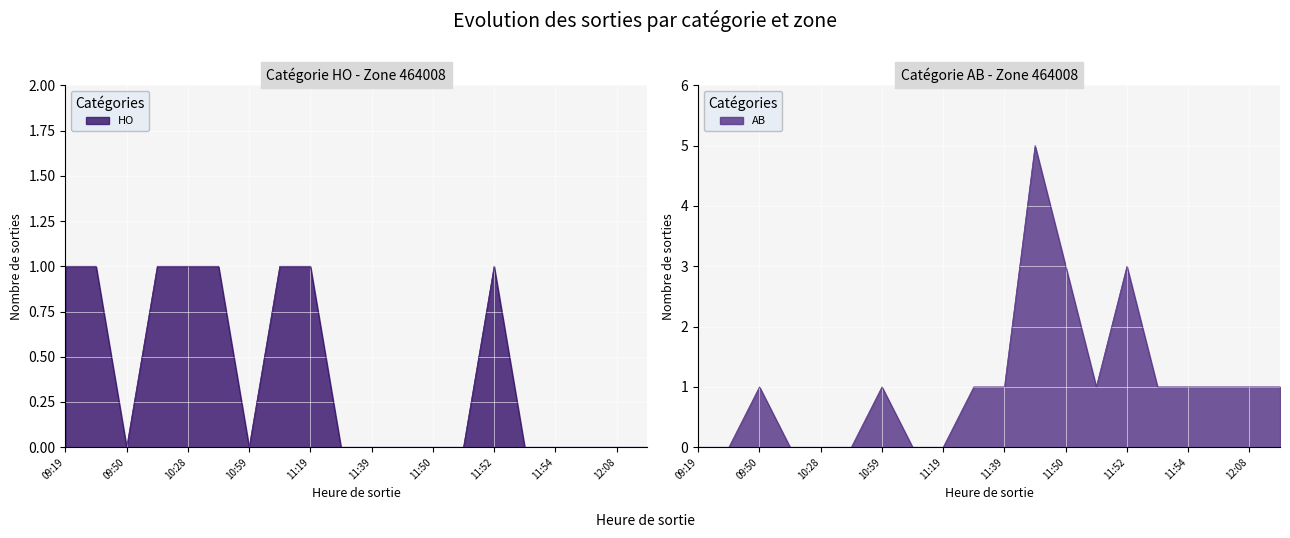

How many lines are shown in the chart?

2